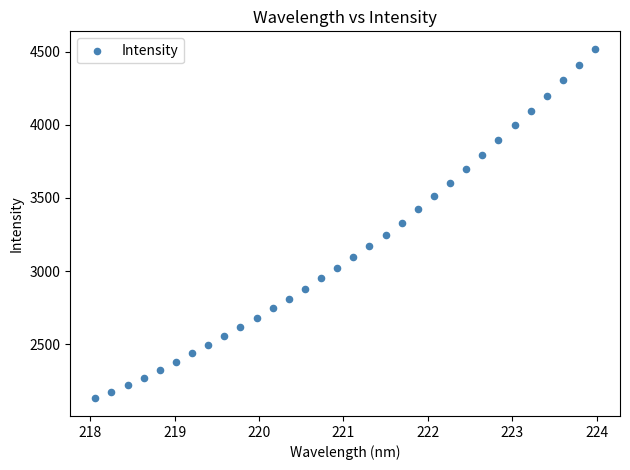

What is the range of Y values (max minus min)?

2391.6